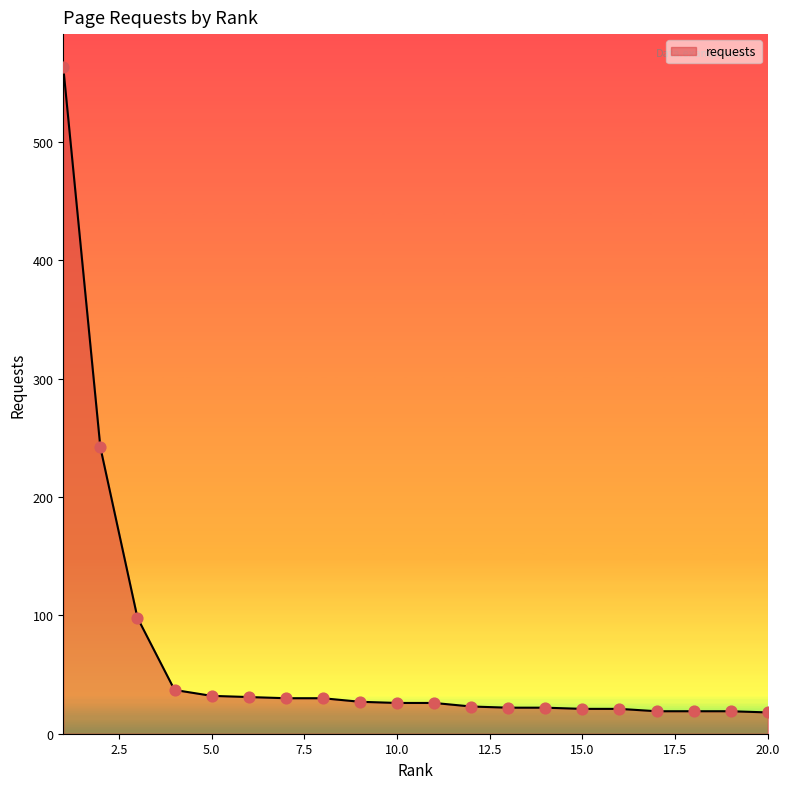

What is the greatest value displayed?

563